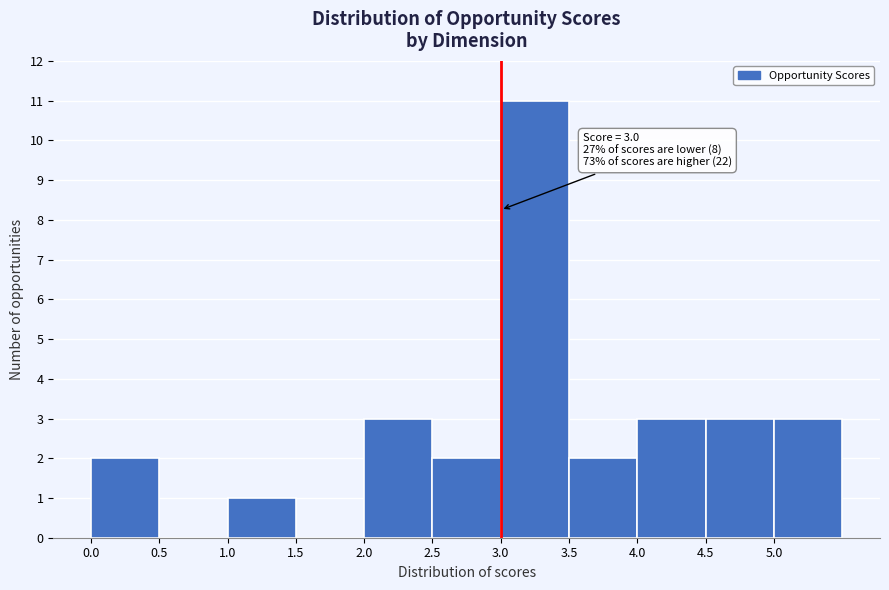

Which range on the x-axis has the tallest bar?

3.0 to 3.5